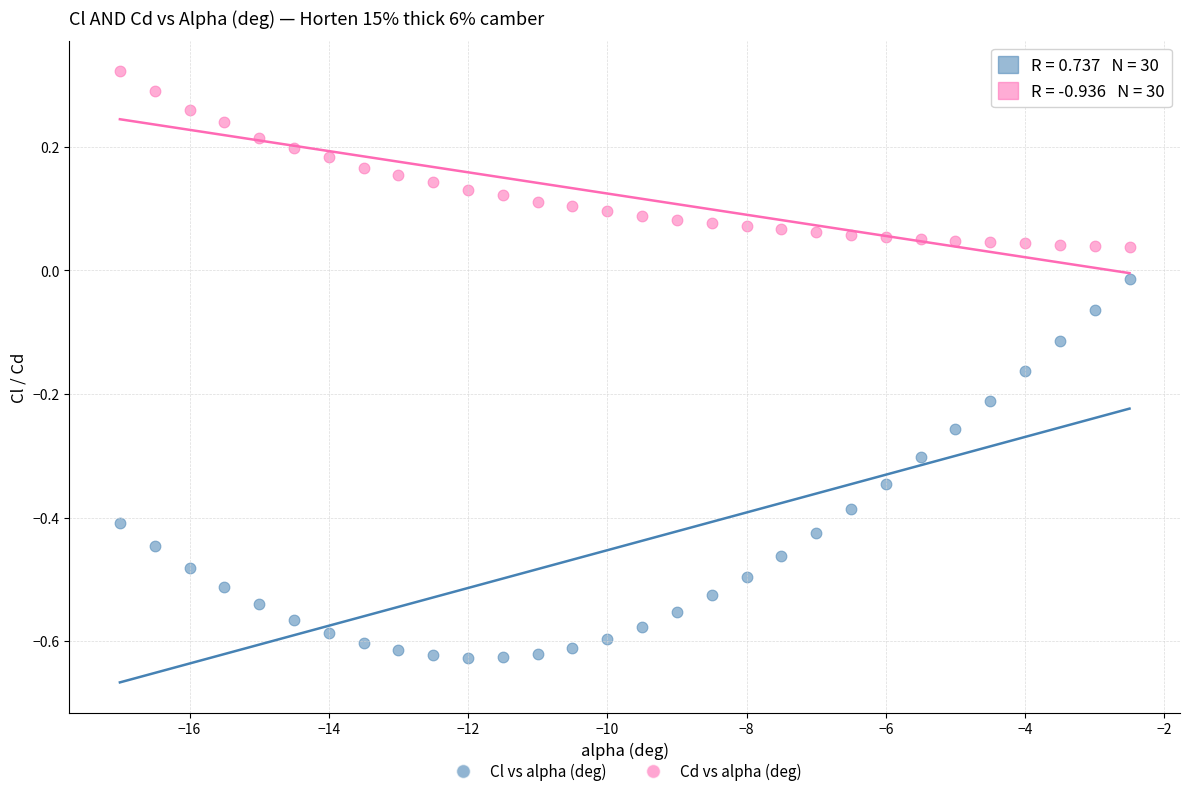

Which series reaches the maximum Y coordinate?

Cd vs alpha (deg)